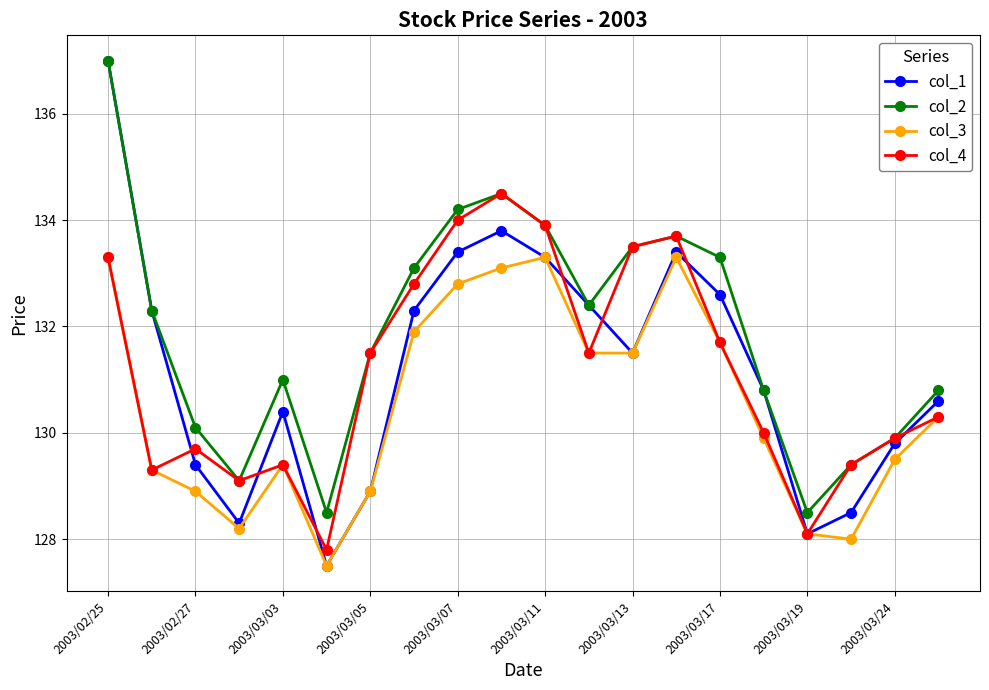

What is the value of the col_3 point at the 18th from the left?

128.0